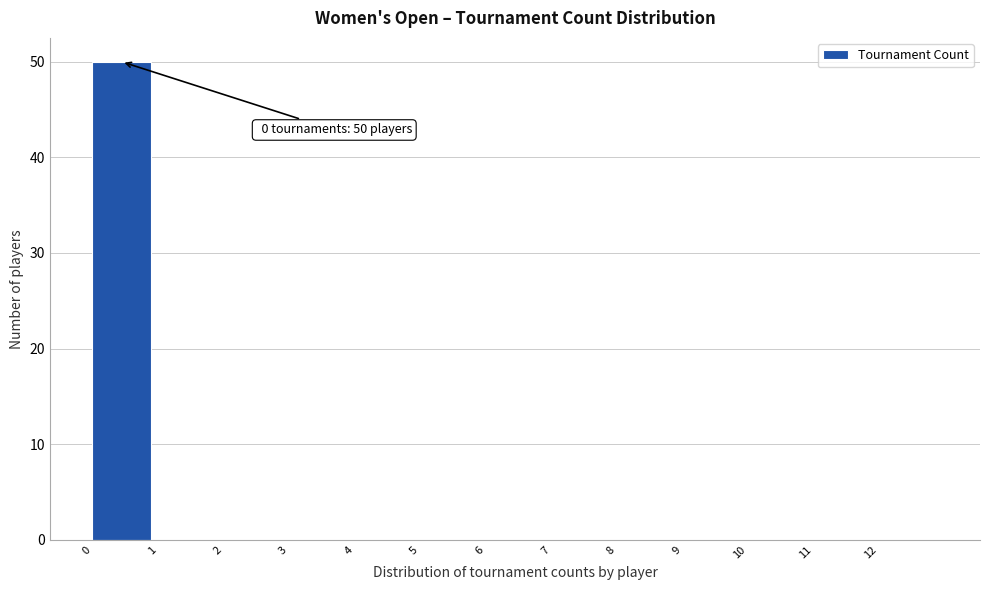

Over which range of the x-axis is the bar tallest?

0 to 1